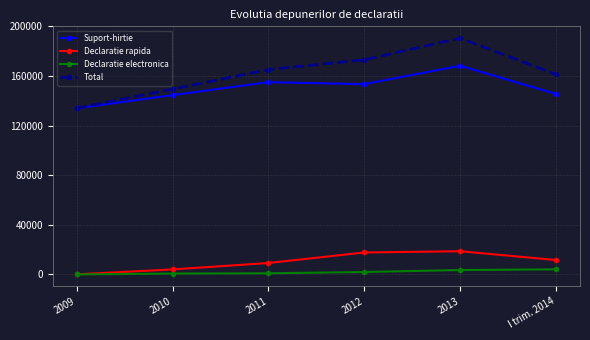

The value of Total at 2013 is 54396. True or false?

False